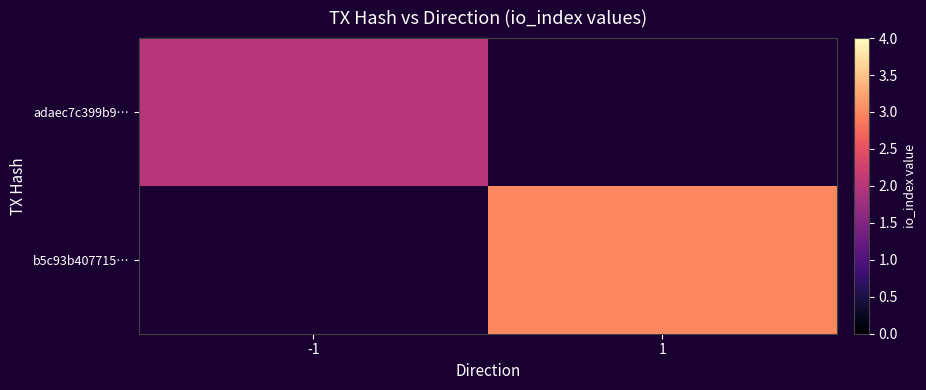

List the series in order of their overall mean, lowest first.

adaec7c399b9…, b5c93b407715…